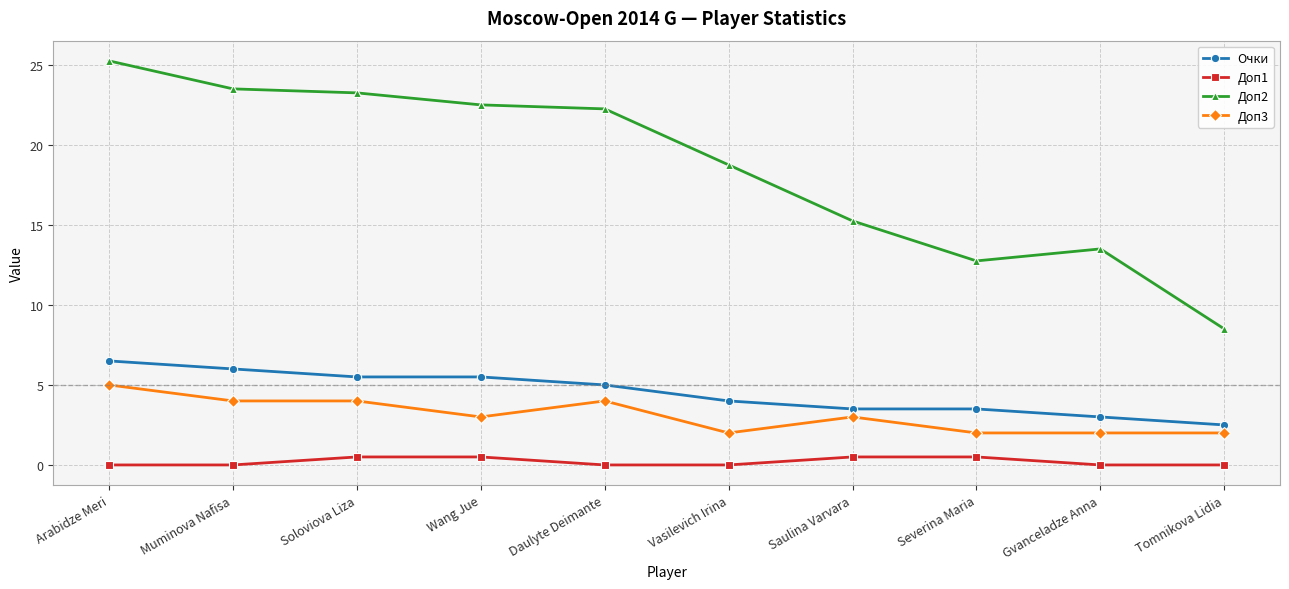

What is the total value across all series at Gvanceladze Anna?

18.5